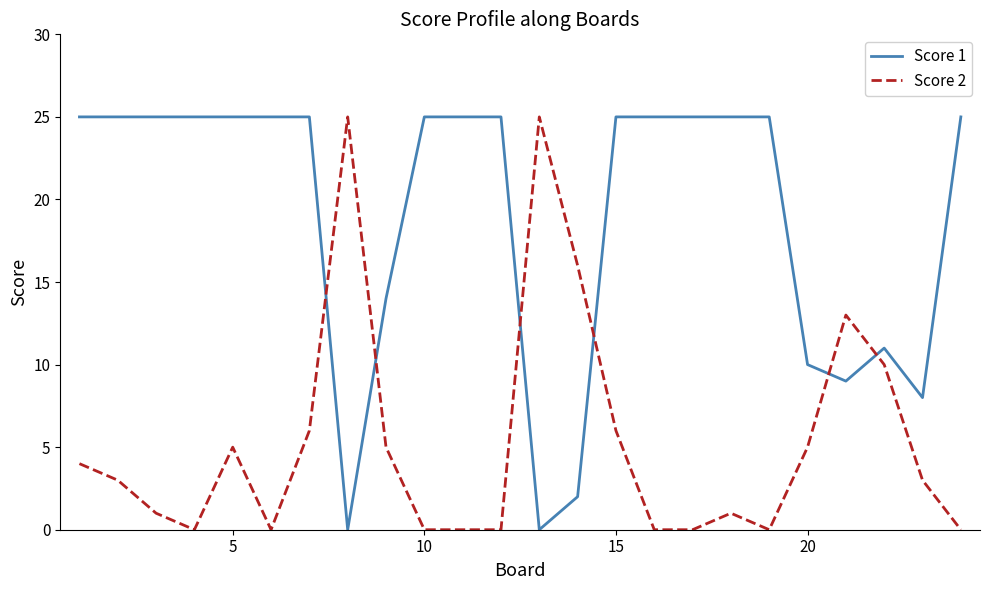

What are all the series names shown in the legend?

Score 1, Score 2